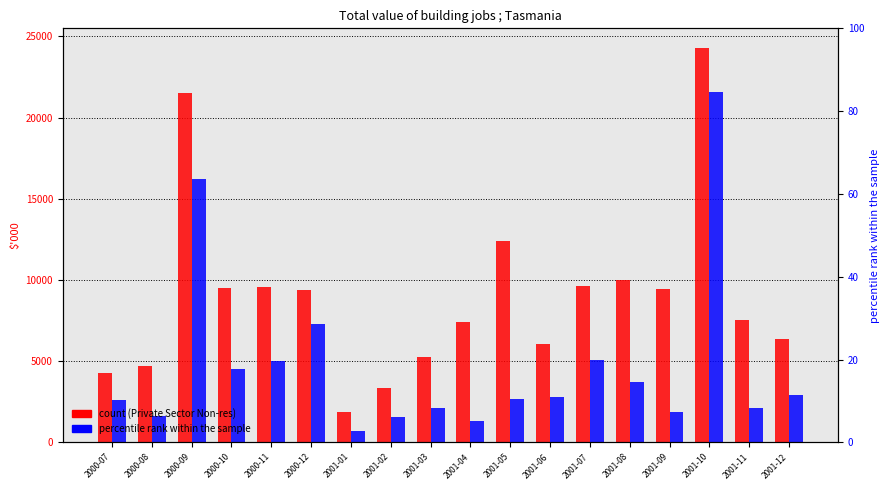

What is the total value across all series at 2000-11?

14620